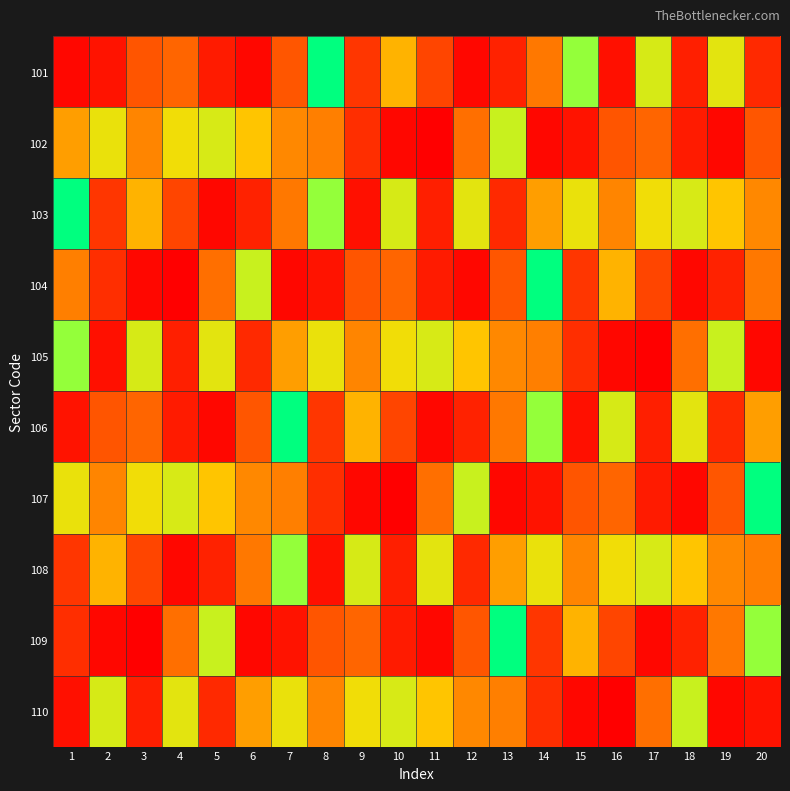

Between 10 and 15, which series saw the biggest shift?

110